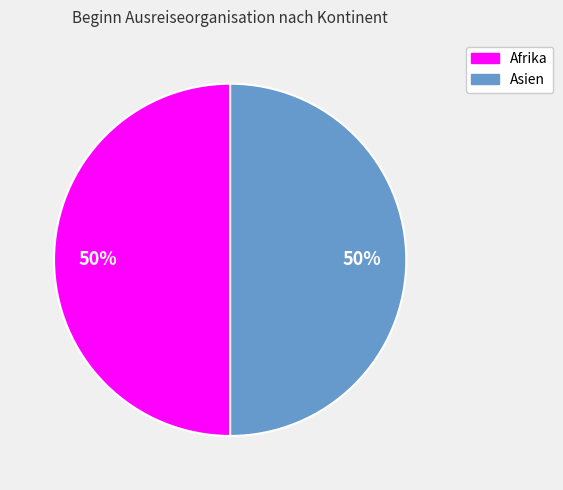

To the nearest percent, what is the average slice percentage?

50%